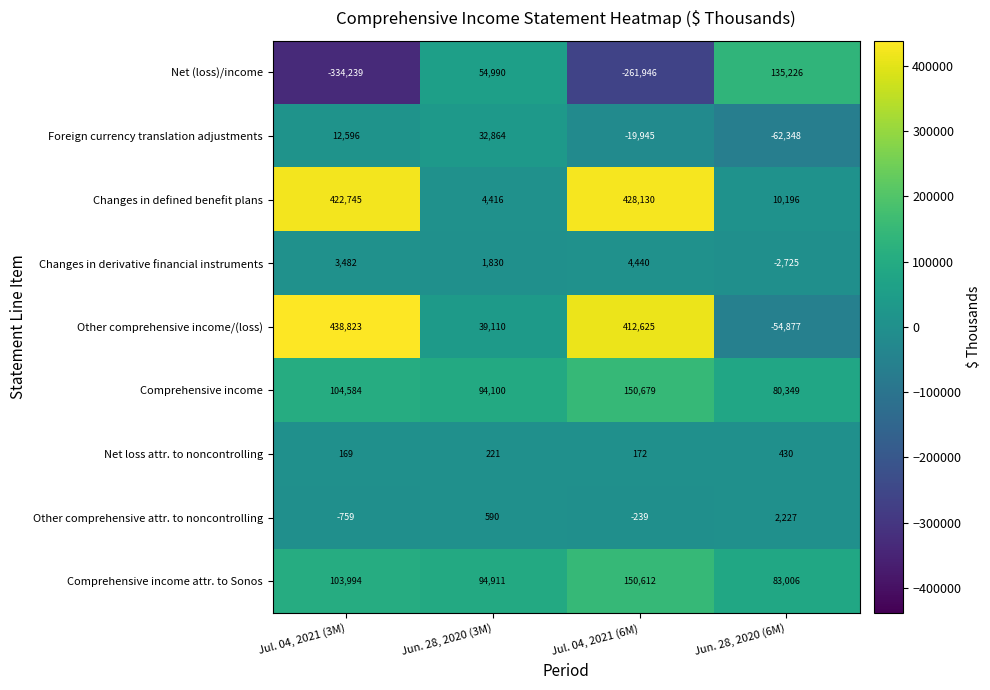

The Other comprehensive attr. to noncontrolling series shows -239 at Jul. 04, 2021 (6M). True or false?

True